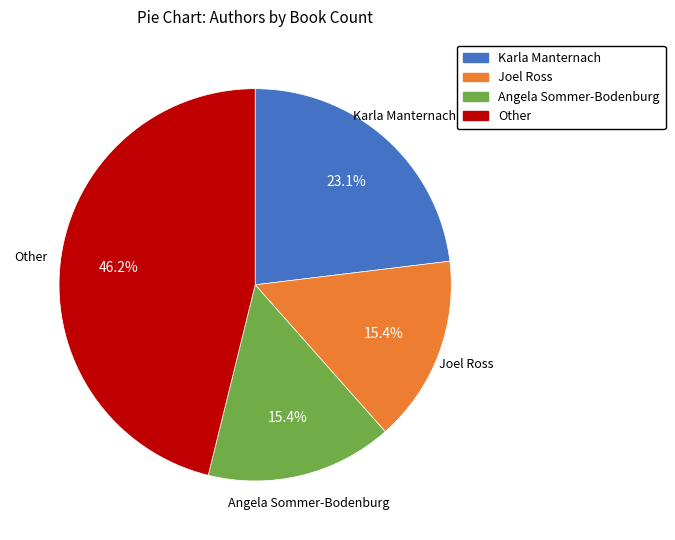

To the nearest percent, what percentage of the pie is Joel Ross?

15%